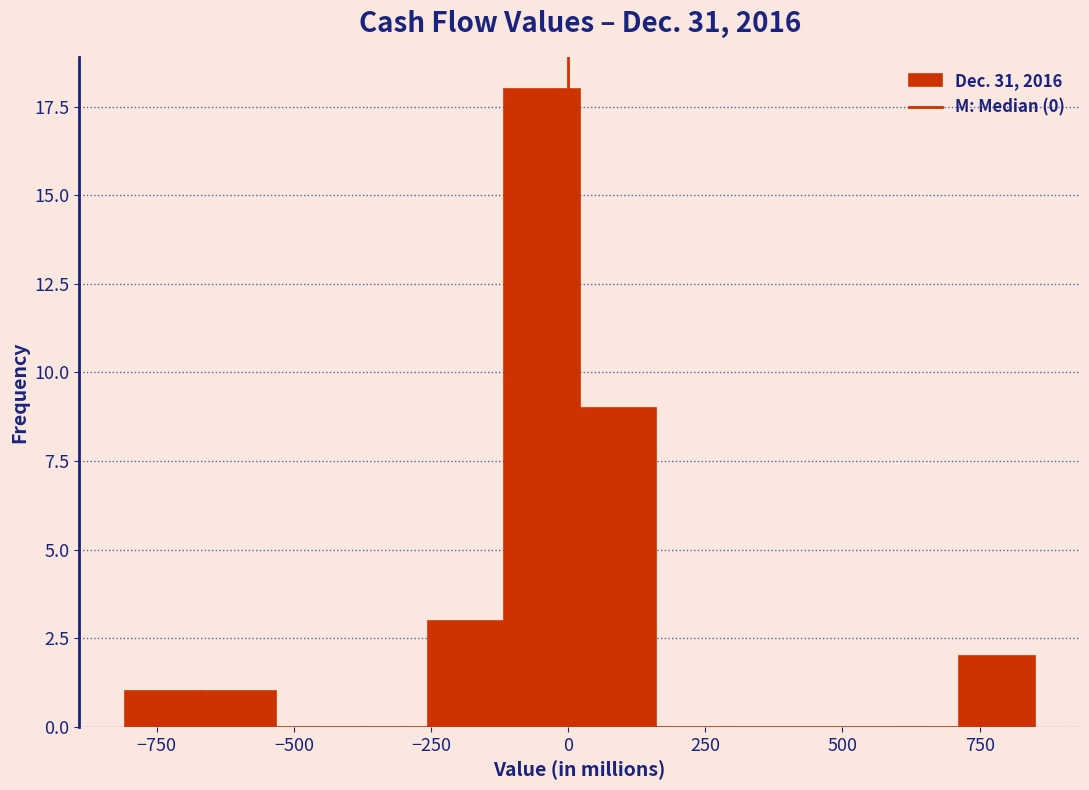

Read against the x-axis, roughly where is the centre of the tallest bar?

-50